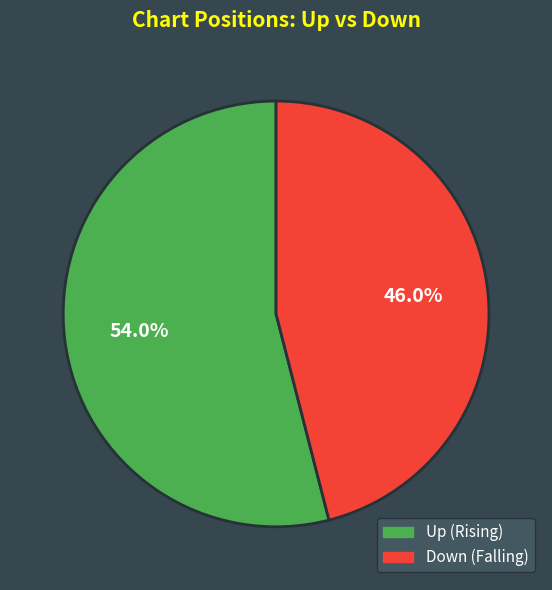

Which has a higher value, Down (Falling) or Up (Rising)?

Up (Rising)